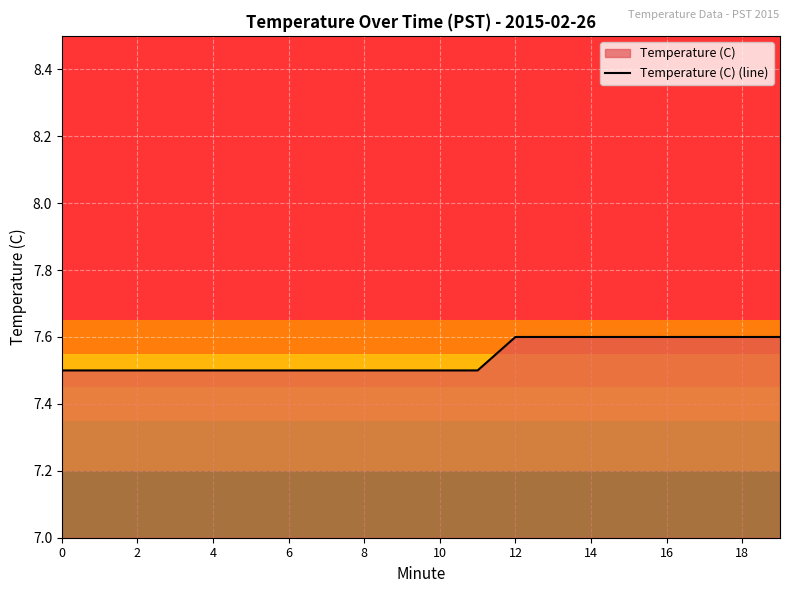

What is the smallest value displayed?

7.5